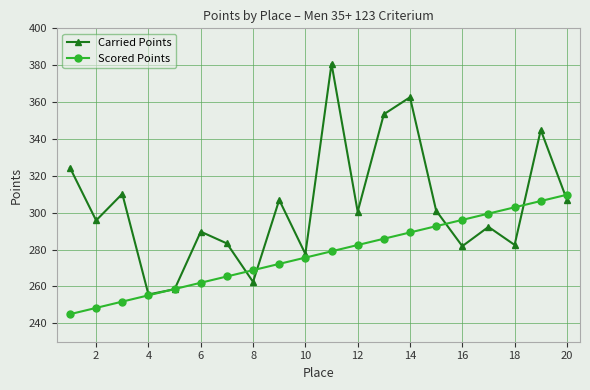

True or false: Scored Points and Carried Points cross at least once.

True